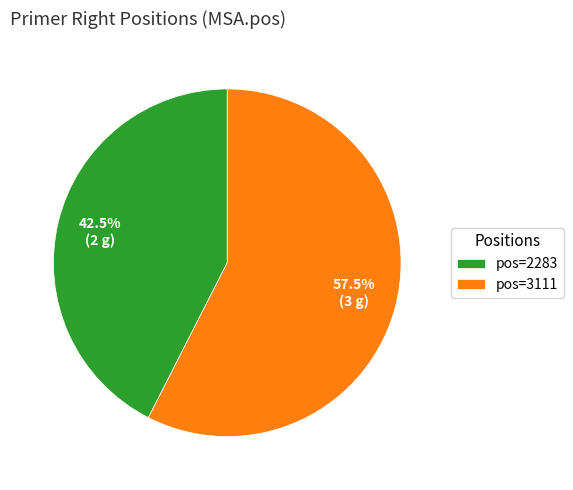

Approximately how many times larger is the value at pos=3111 compared to pos=2283?

1.4